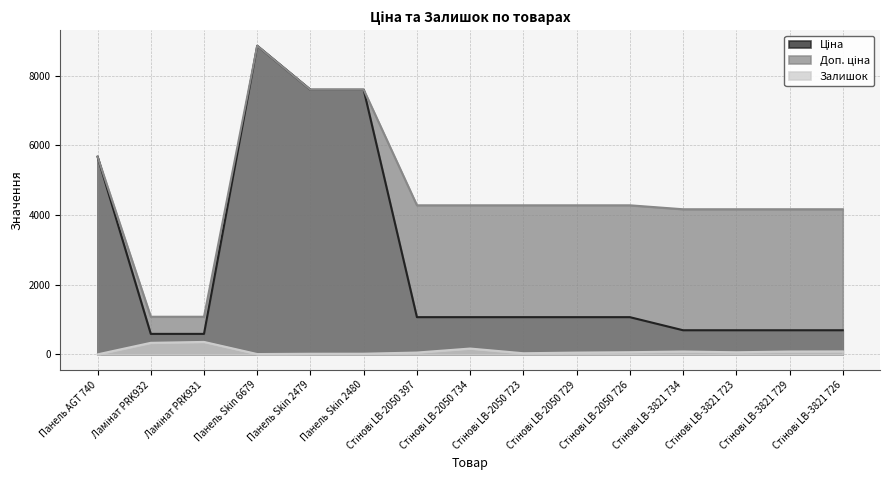

What is the value of the Ціна point at the 3rd from the left?

589.9